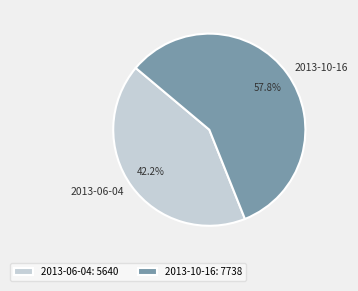

What is the largest slice in the pie chart?

2013-10-16